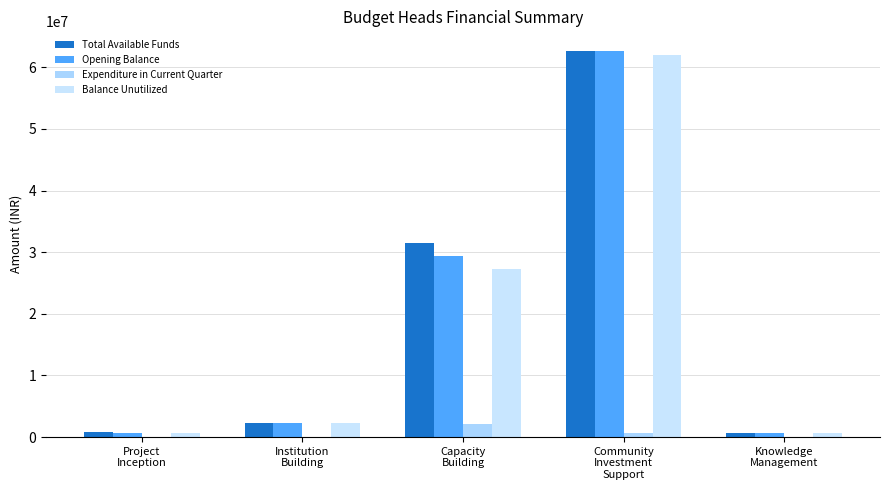

The Total Available Funds series shows 56001955 at Capacity
Building. True or false?

False